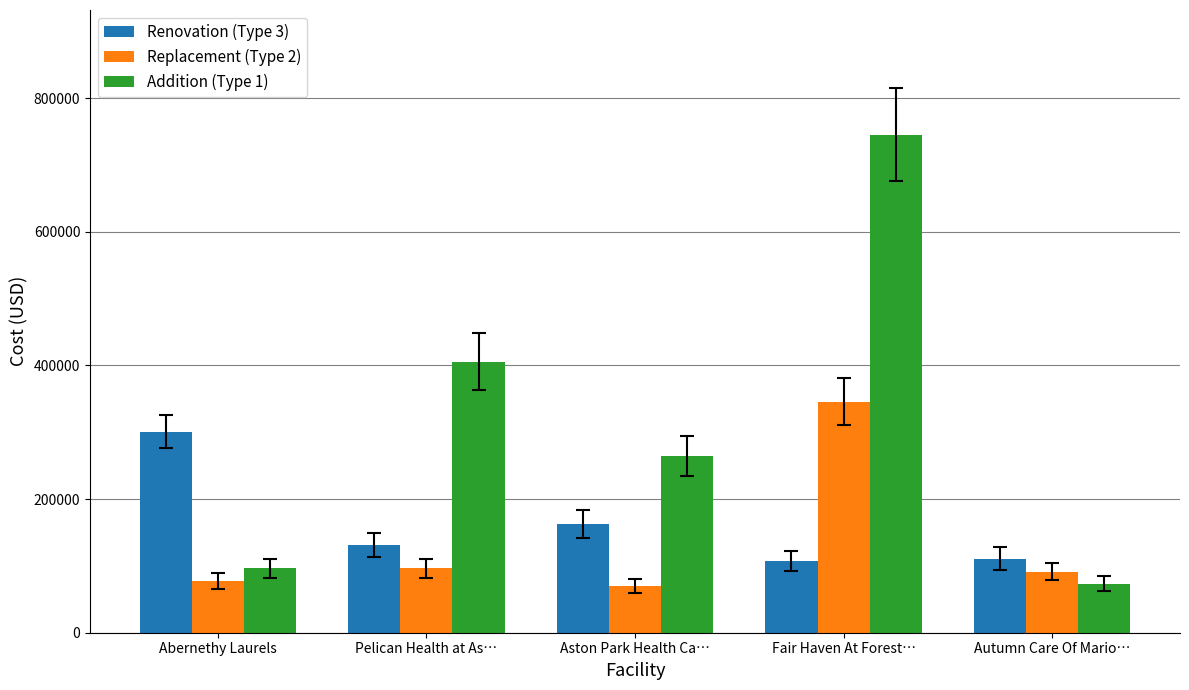

What position from the right is Abernethy Laurels?

5